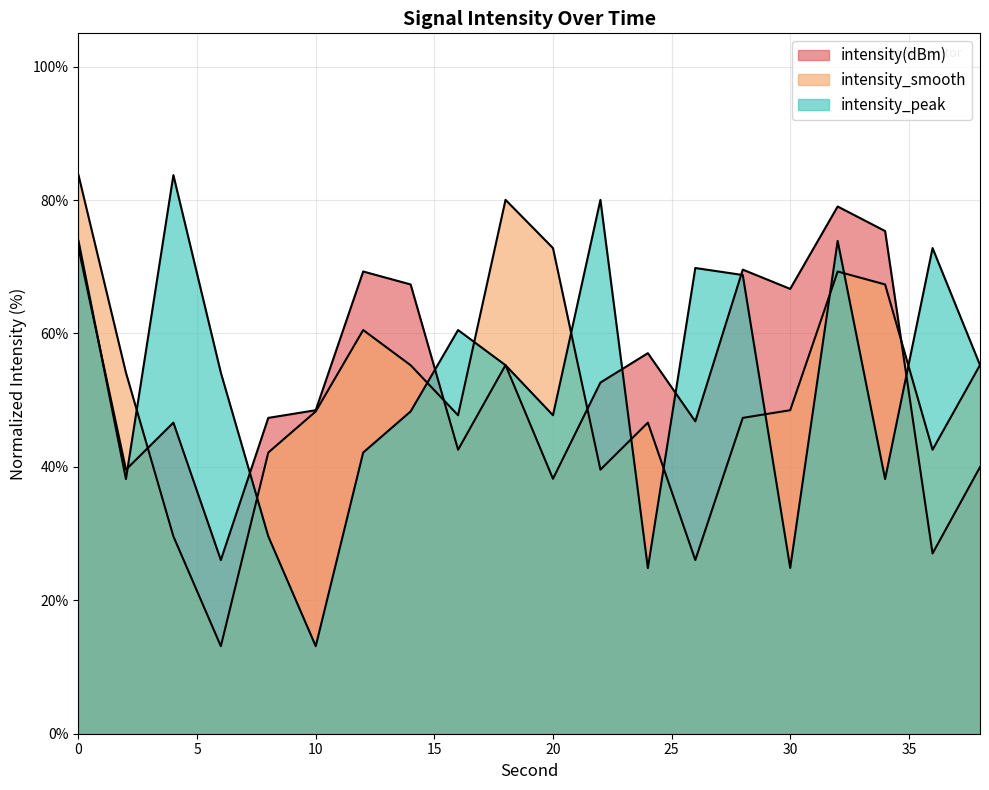

What is the minimum value for intensity_smooth?

13.1